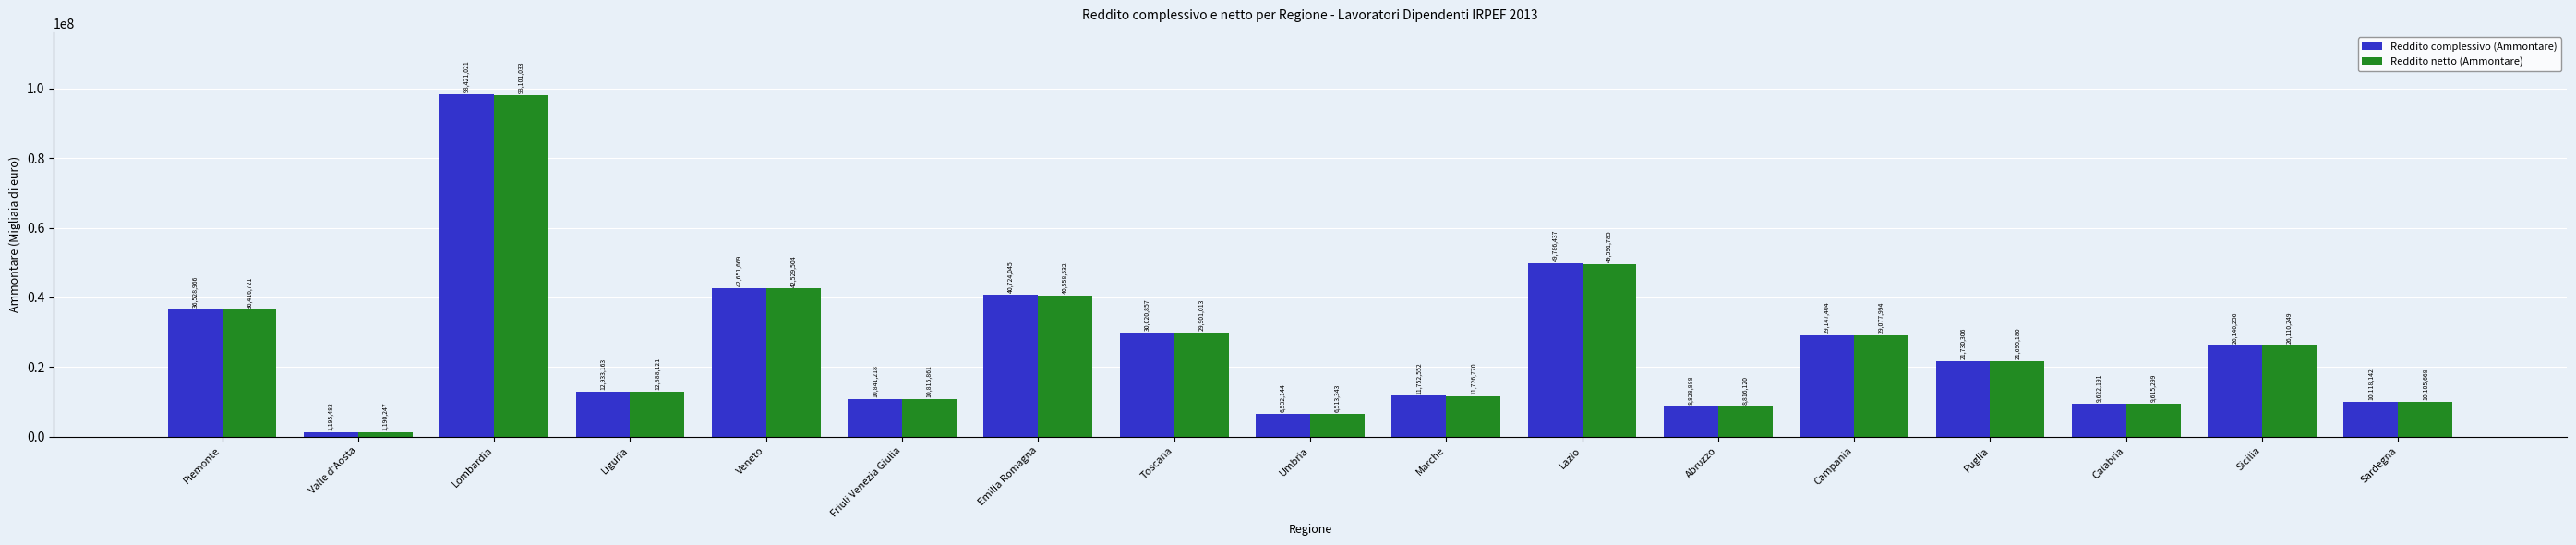

Reading left to right, list all the values displayed in this chart.

Reddito complessivo (Ammontare): Piemonte=36528966	Valle d'Aosta=1195483	Lombardia=98421021	Liguria=12933163	Veneto=42651669	Friuli Venezia Giulia=10841218	Emilia Romagna=40724045	Toscana=30020857	Umbria=6532144	Marche=11752552	Lazio=49786437	Abruzzo=8828888	Campania=29147404	Puglia=21730306	Calabria=9622191	Sicilia=26146256	Sardegna=10118142
Reddito netto (Ammontare): Piemonte=36416721	Valle d'Aosta=1190247	Lombardia=98101033	Liguria=12888121	Veneto=42529504	Friuli Venezia Giulia=10815861	Emilia Romagna=40558532	Toscana=29901013	Umbria=6513343	Marche=11726770	Lazio=49591785	Abruzzo=8816120	Campania=29077994	Puglia=21695180	Calabria=9615299	Sicilia=26110249	Sardegna=10105668